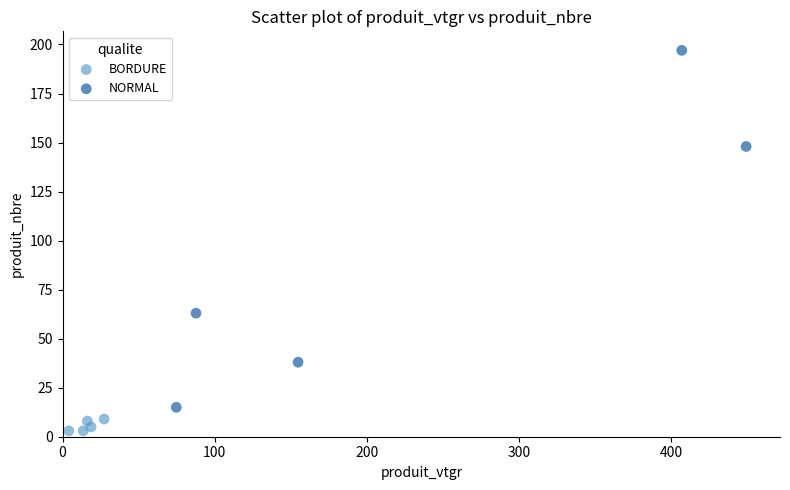

Which series contains the highest Y value?

NORMAL